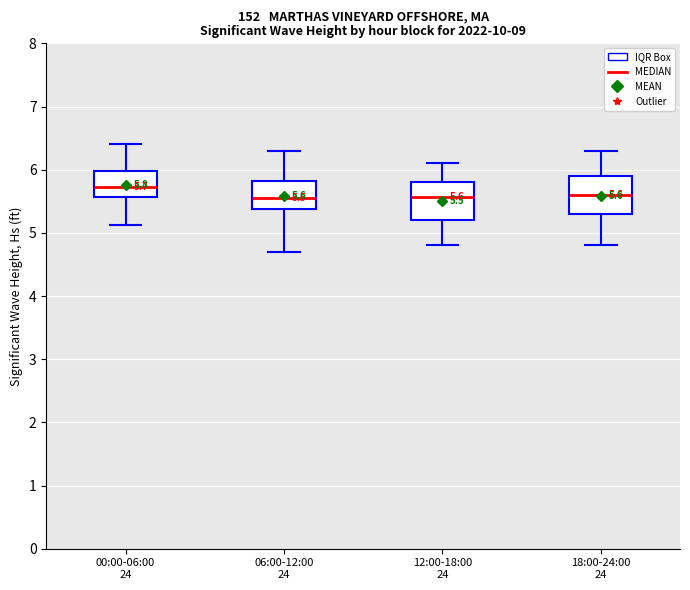

Which box's median line is the highest?

00:00-06:00 24